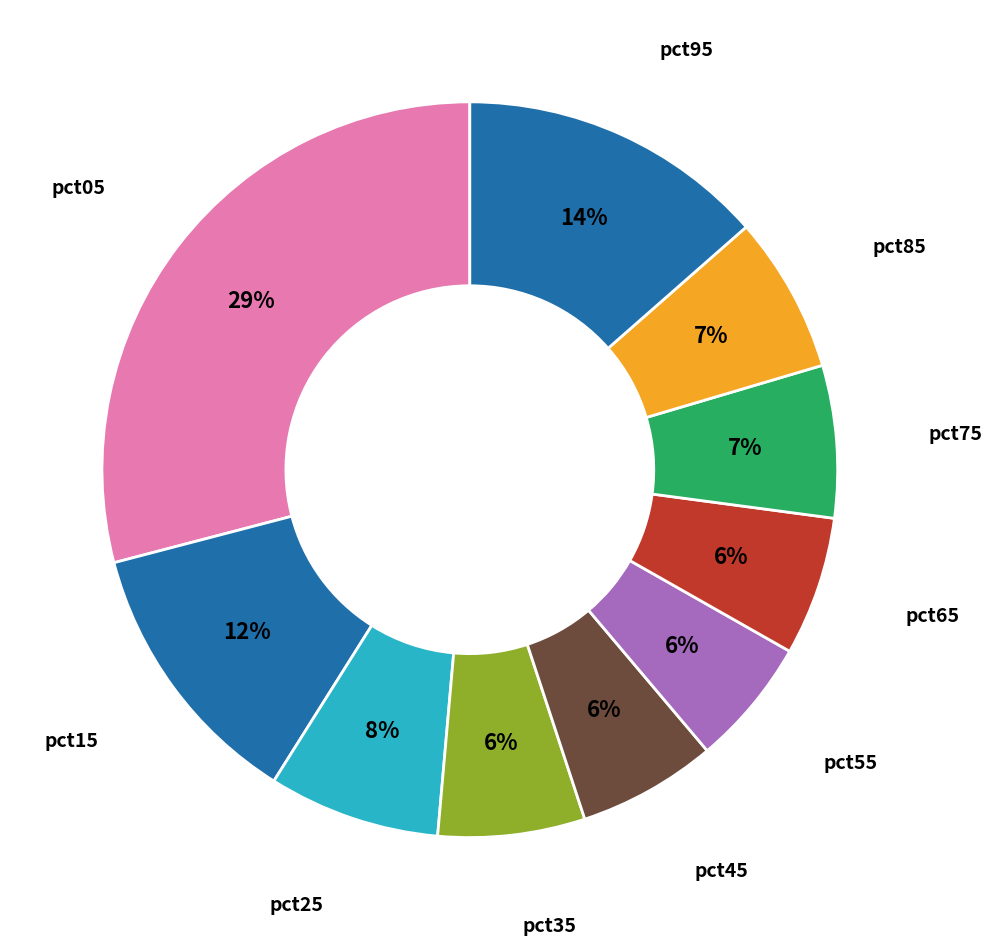

How many slices are in this pie chart?

10